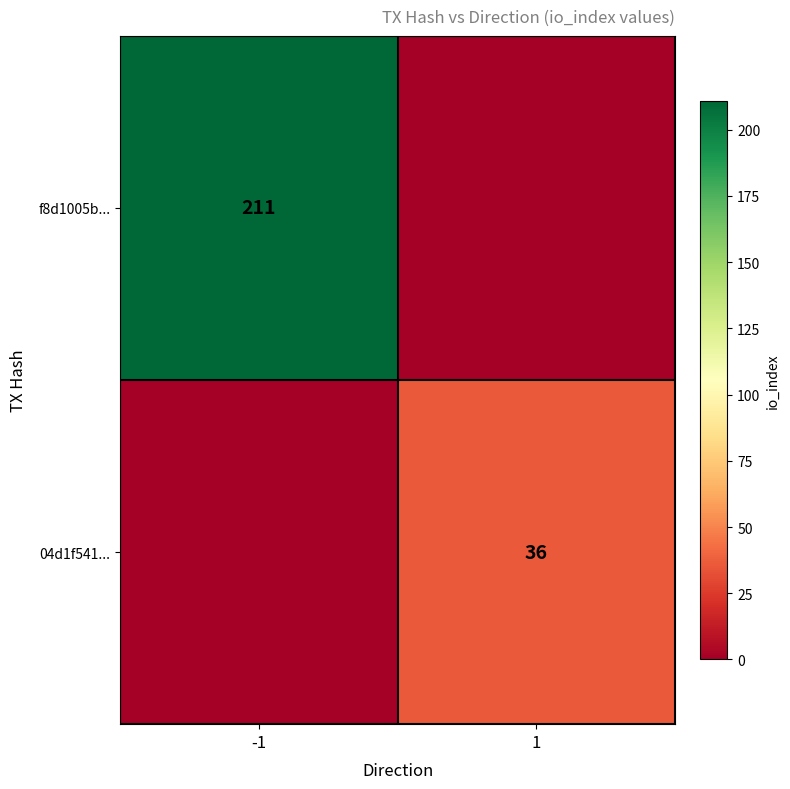

Which label corresponds to the largest value in the chart?

-1